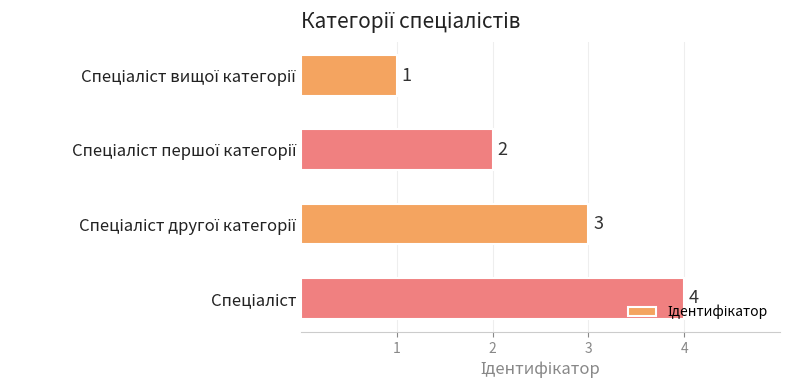

Count the number of data series in this chart.

1